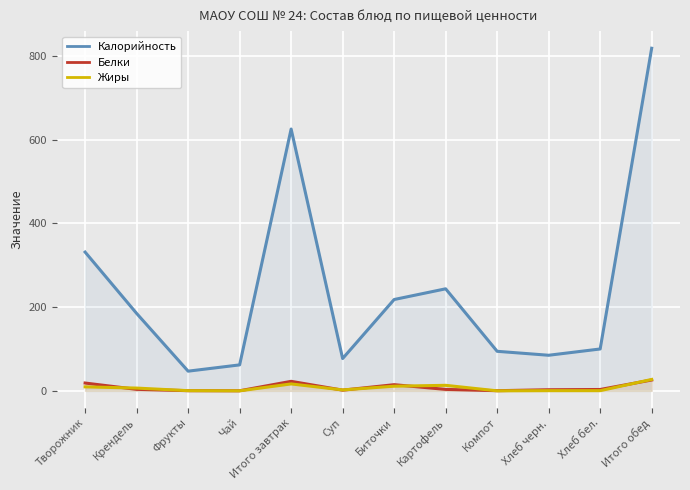

Rank the categories by Калорийность value from highest to lowest.

Итого обед, Итого завтрак, Творожник, Картофель, Биточки, Крендель, Хлеб бел., Компот, Хлеб черн., Суп, Чай, Фрукты